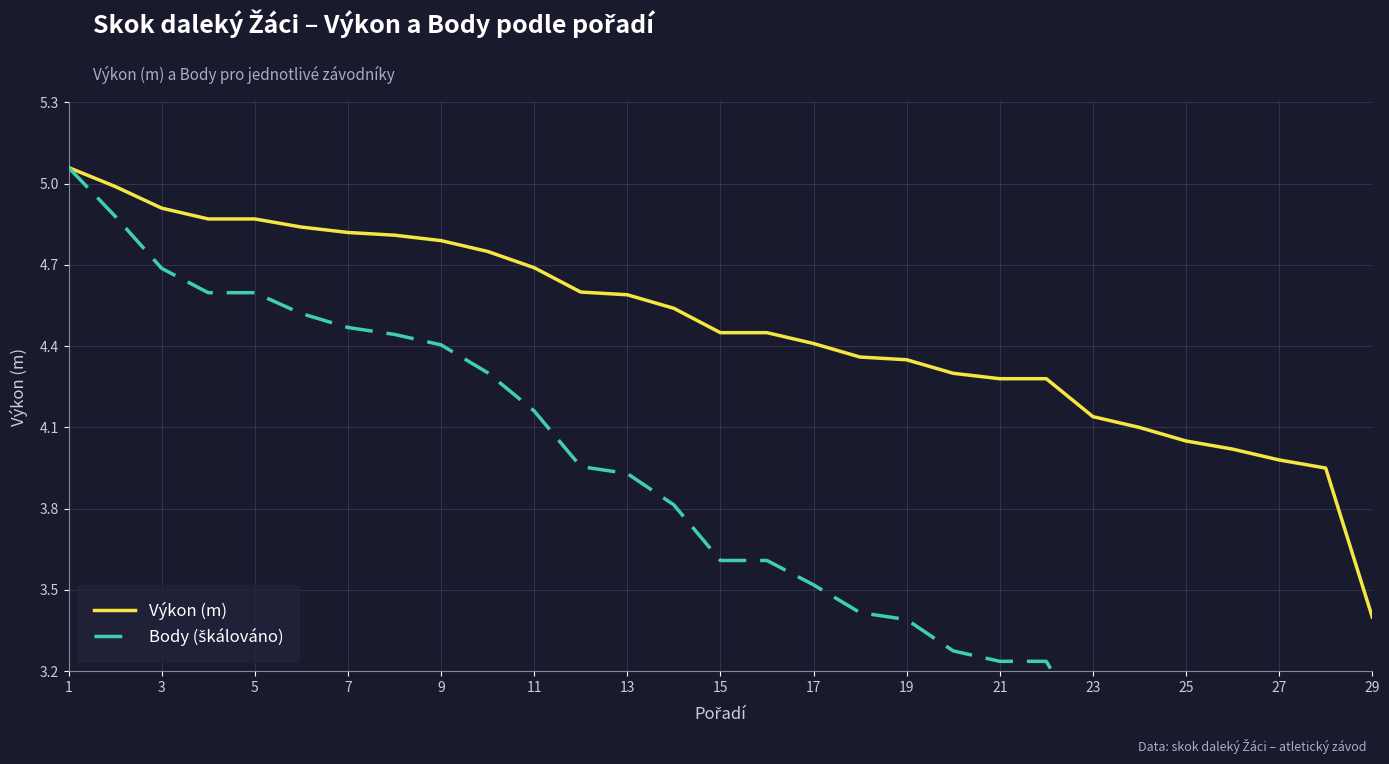

At which category is the sum across all series the highest?

1